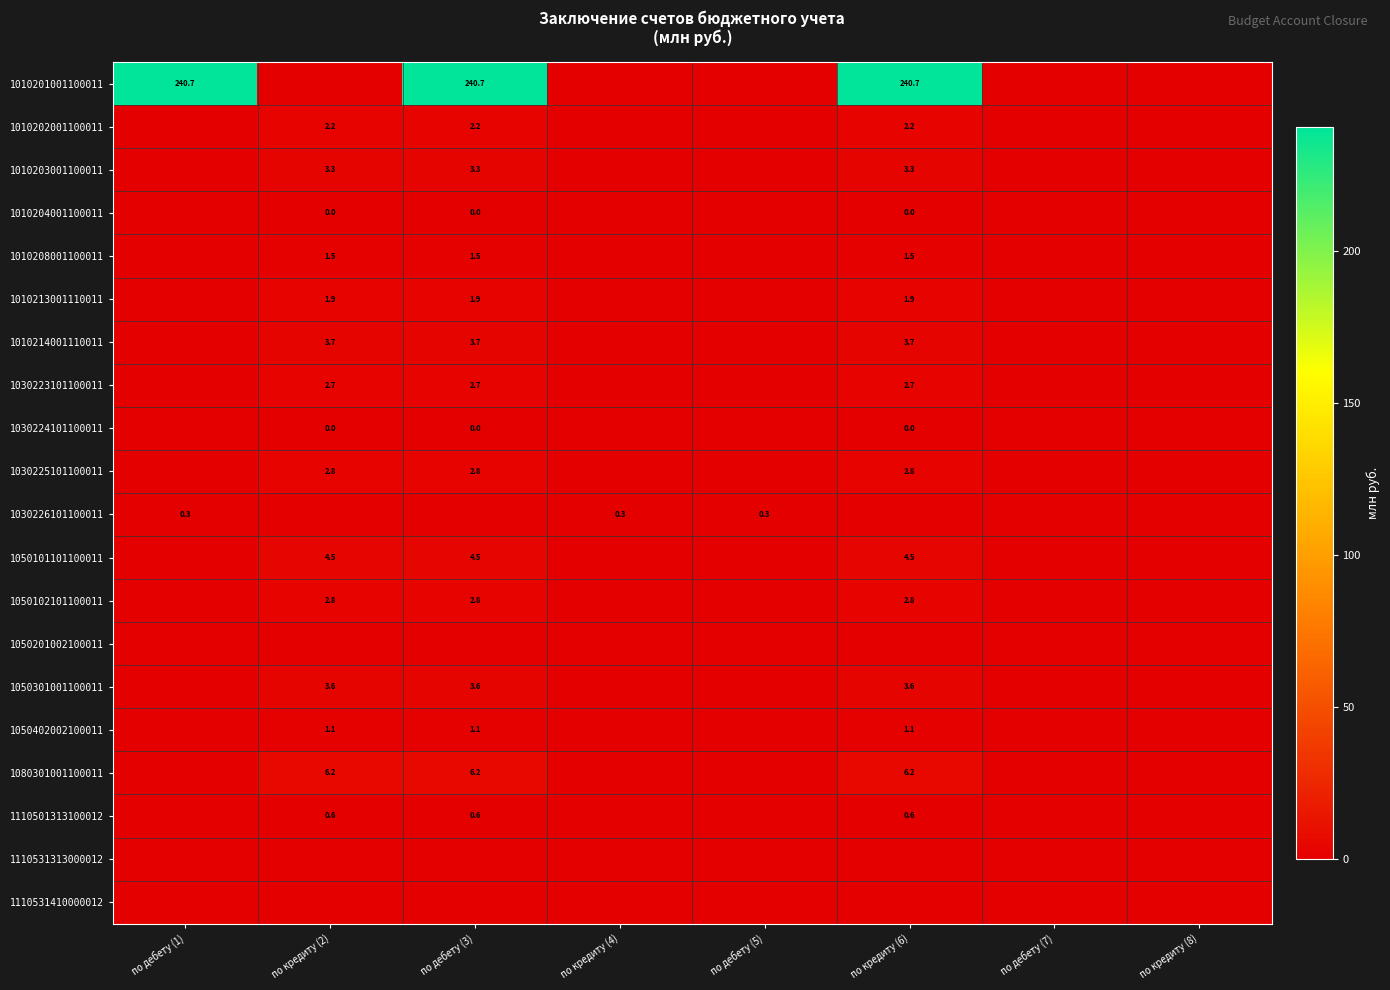

Is it true that 1010203001100011 equals 3.3 at по кредиту (2)?

True